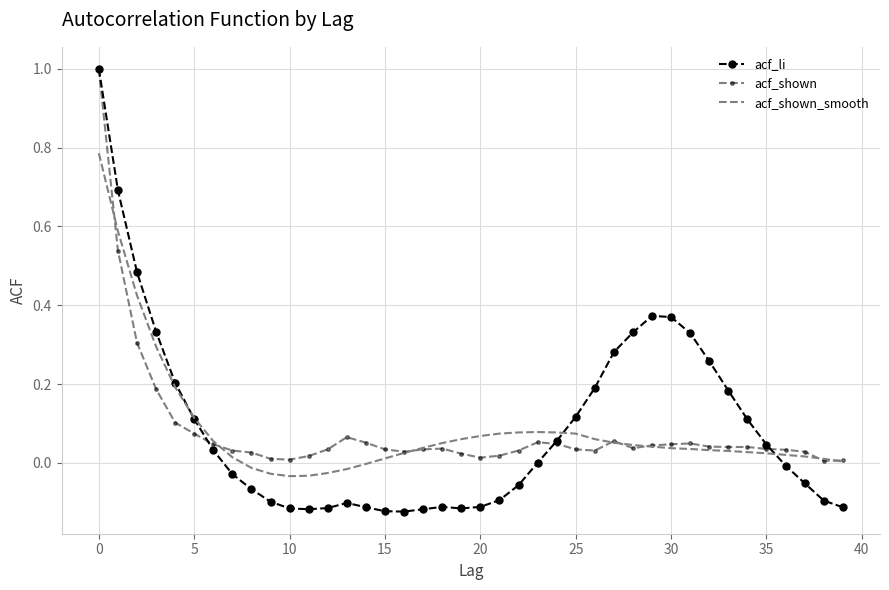

Which series has the widest spread of values?

acf_li